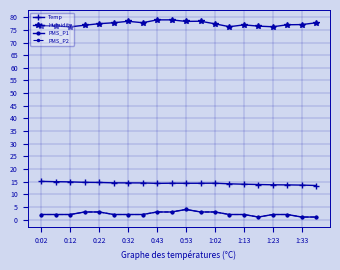

What is the minimum value shown in the chart?

1.0